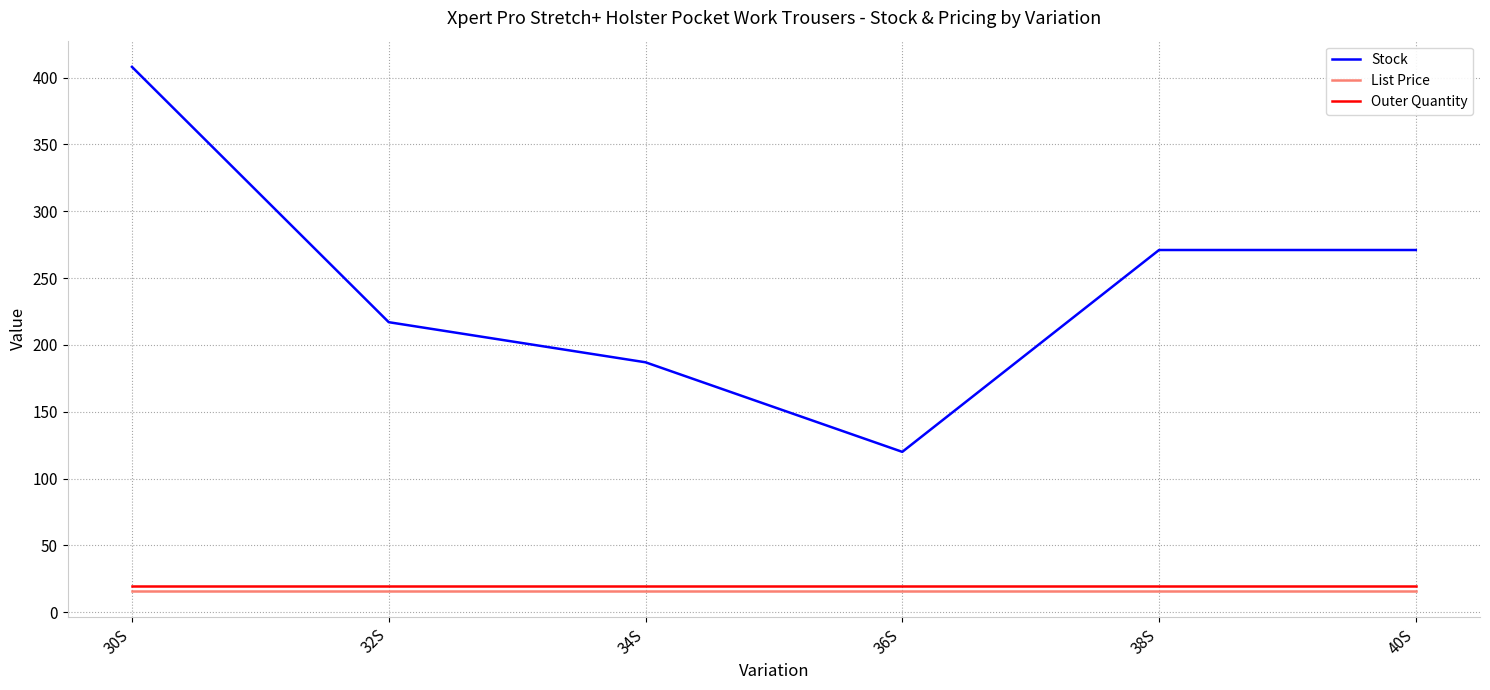

True or false: Stock and Outer Quantity intersect in this chart.

False